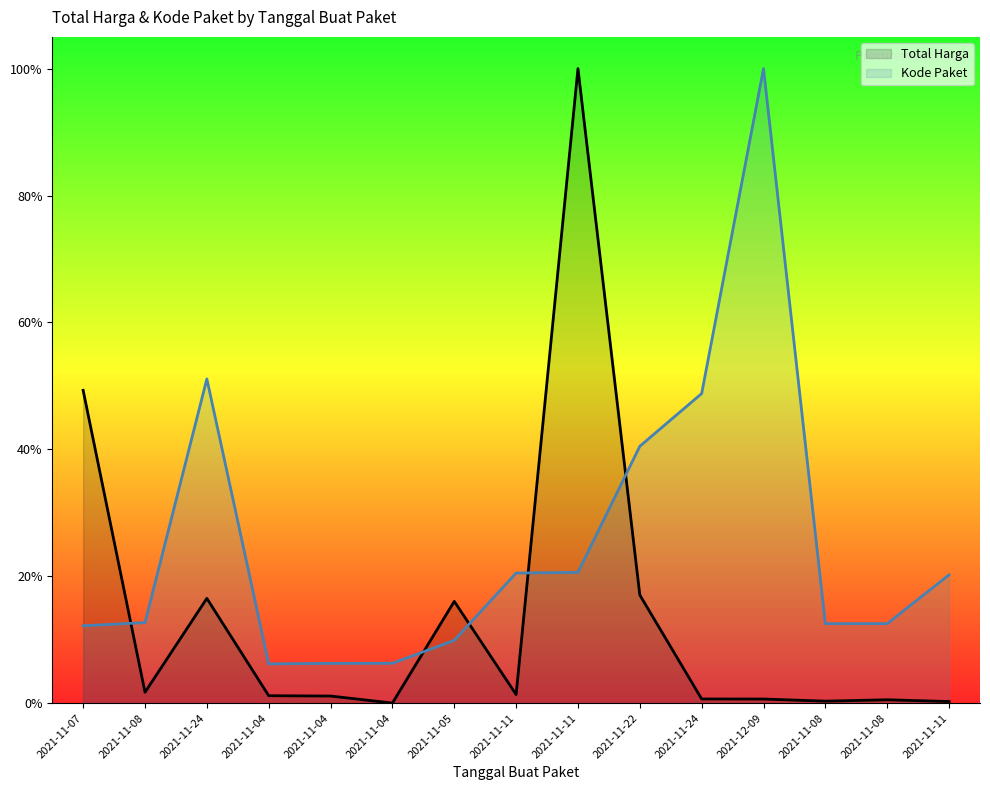

Is the value of Total Harga at 2021-11-08 greater than the value of Kode Paket at 2021-11-11?

No